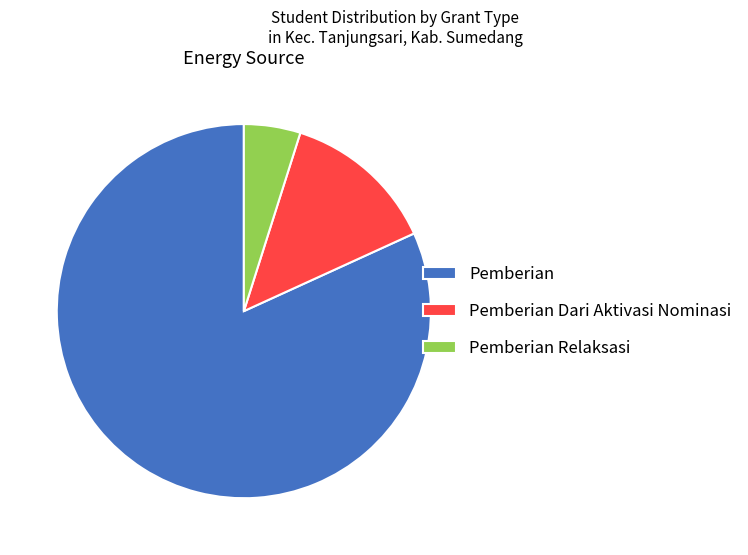

Between Pemberian Dari Aktivasi Nominasi and Pemberian, which is larger?

Pemberian